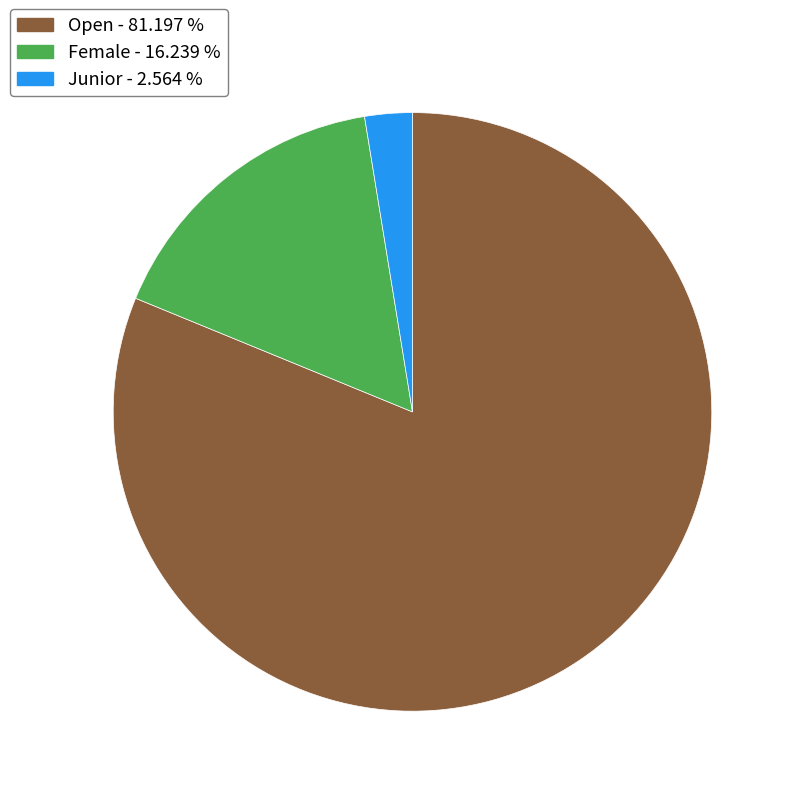

The Open slice represents 81% of the pie. True or false?

True